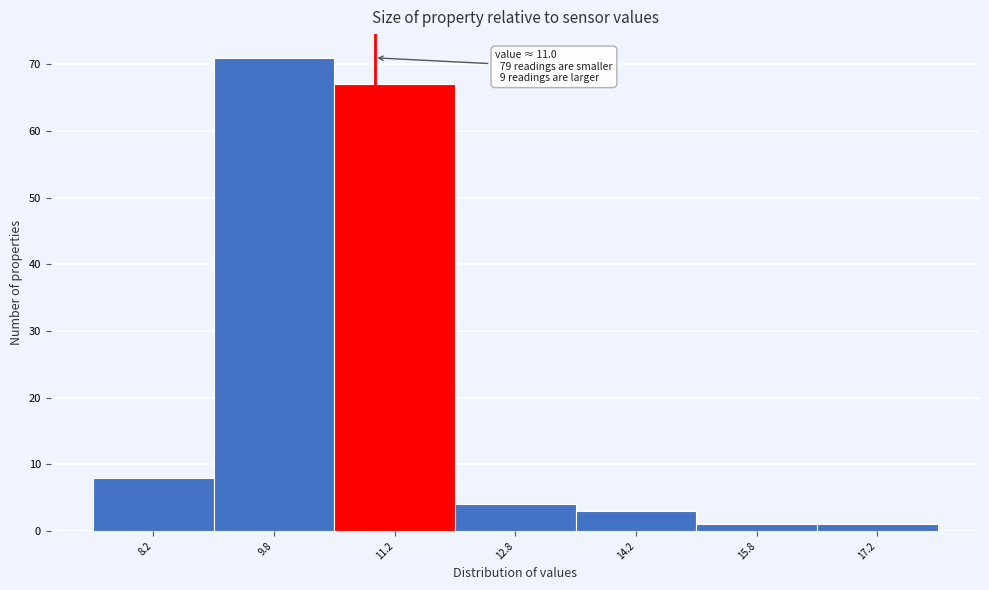

Which range on the x-axis has the tallest bar?

9.0 to 10.5